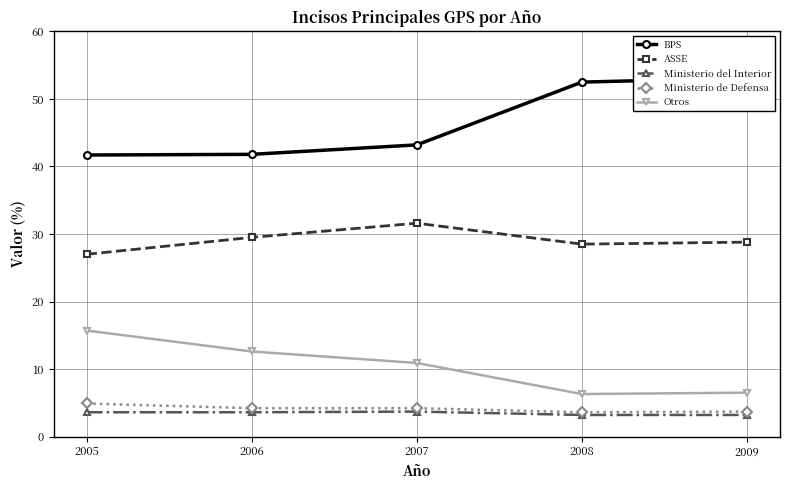

What is the total value across all series at 2006?

91.7